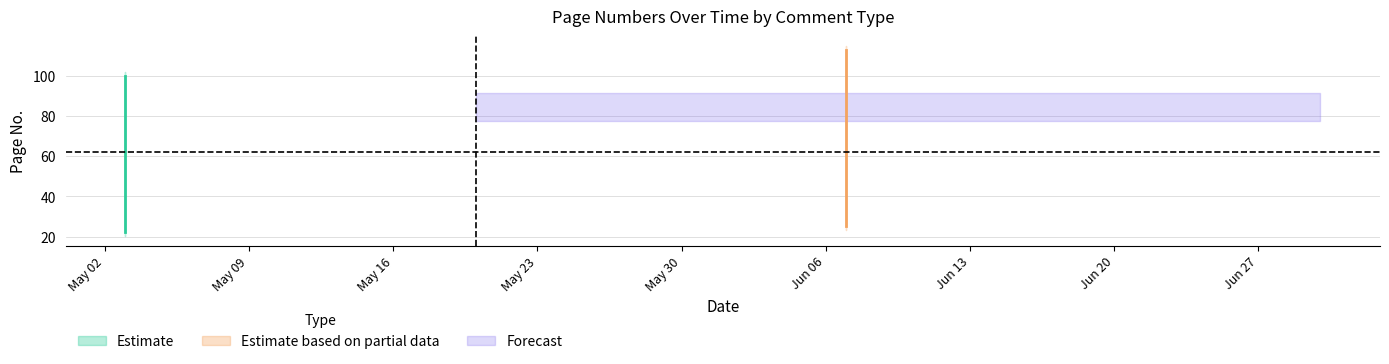

What is the total value across all series at 6?

290.4